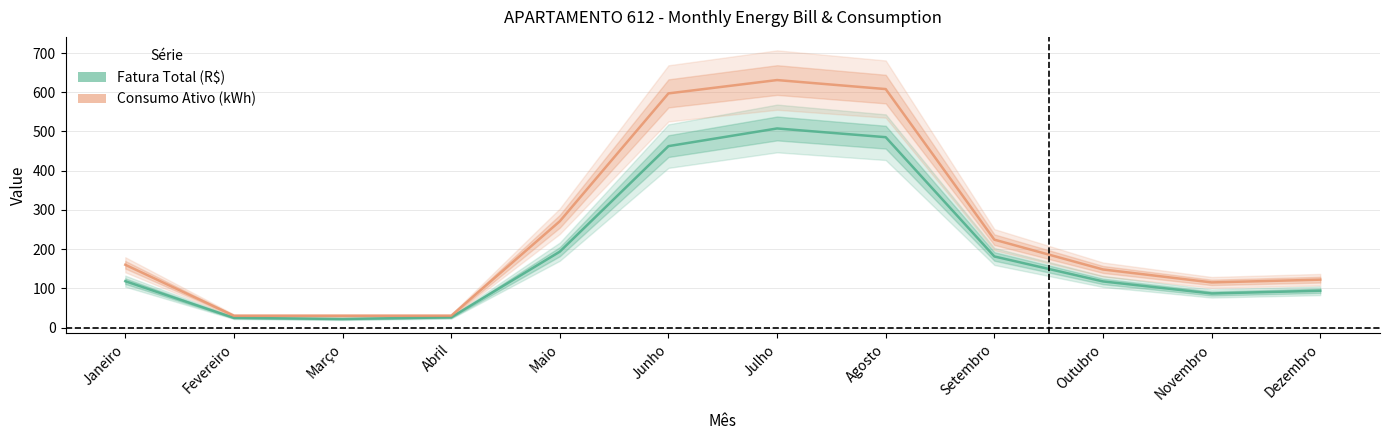

Does the chart display data point markers on the line(s)?

No